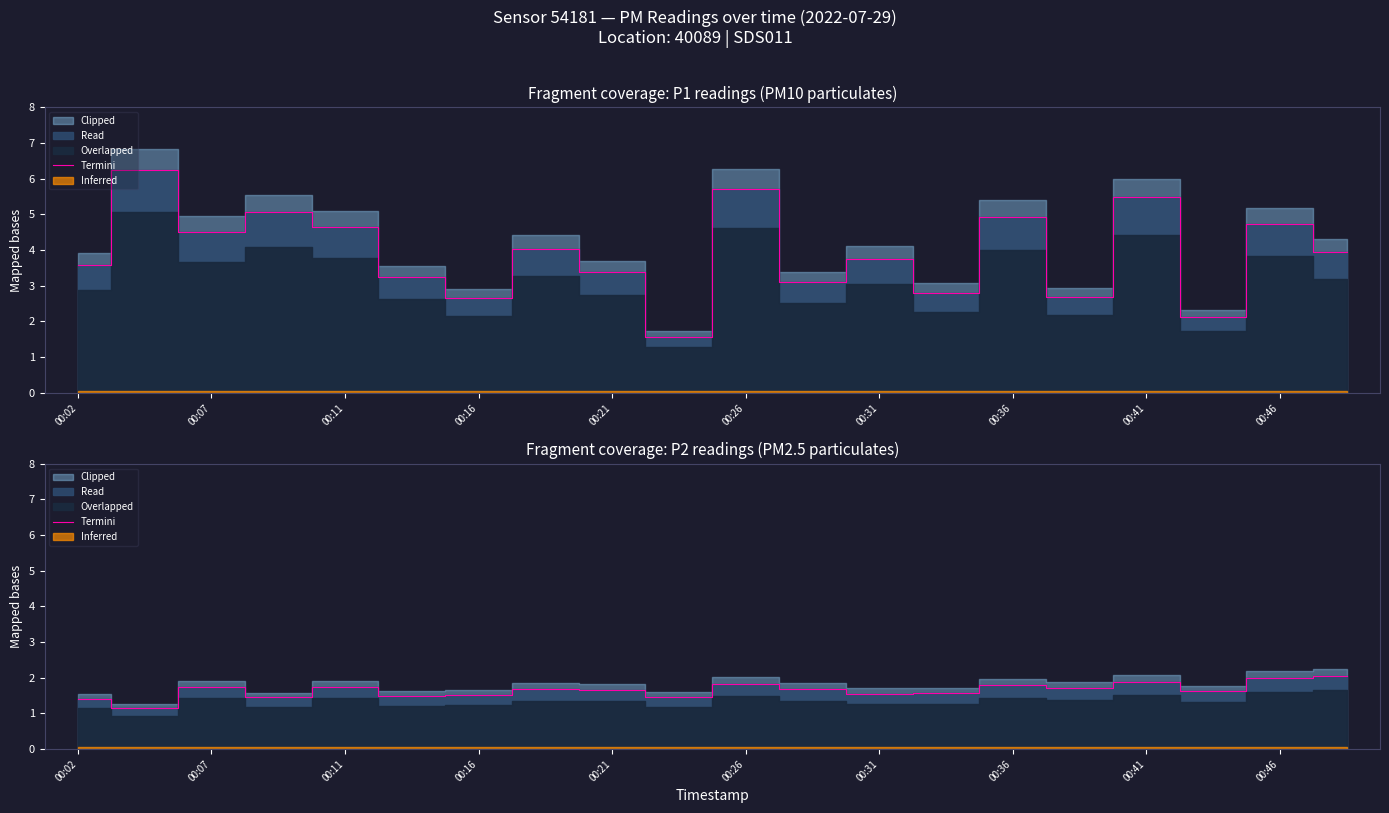

The value at 00:31 is 0.3. True or false?

False